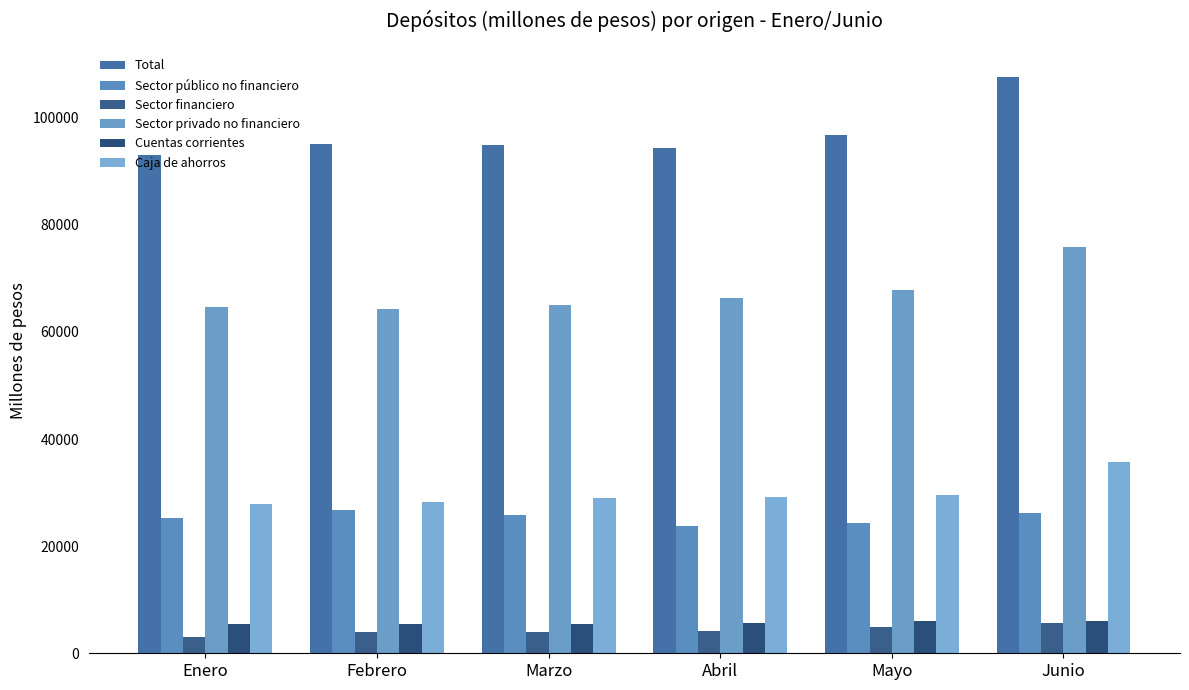

How many data points does each series have?

6